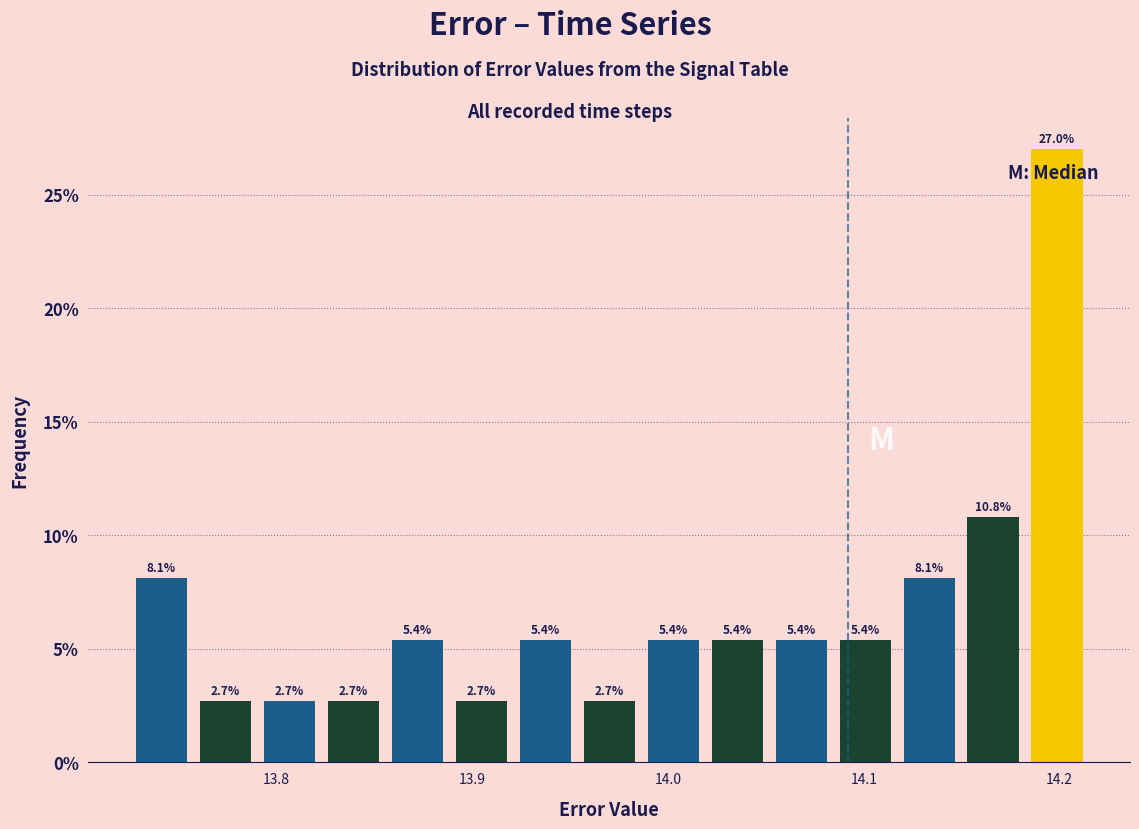

Read against the x-axis, roughly where is the centre of the tallest bar?

14.20